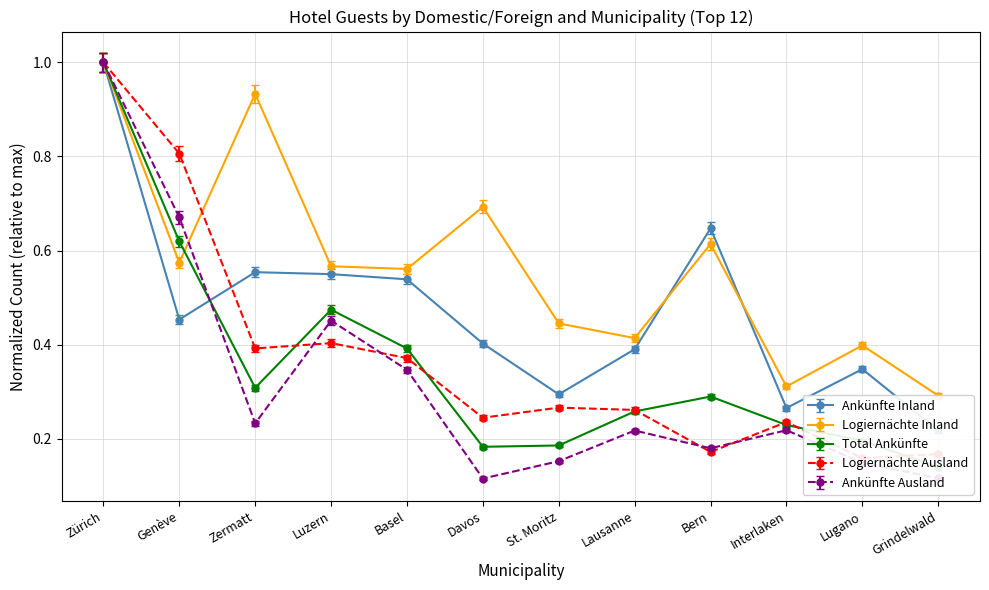

What is the lowest value of the Ankünfte Inland series?

0.2